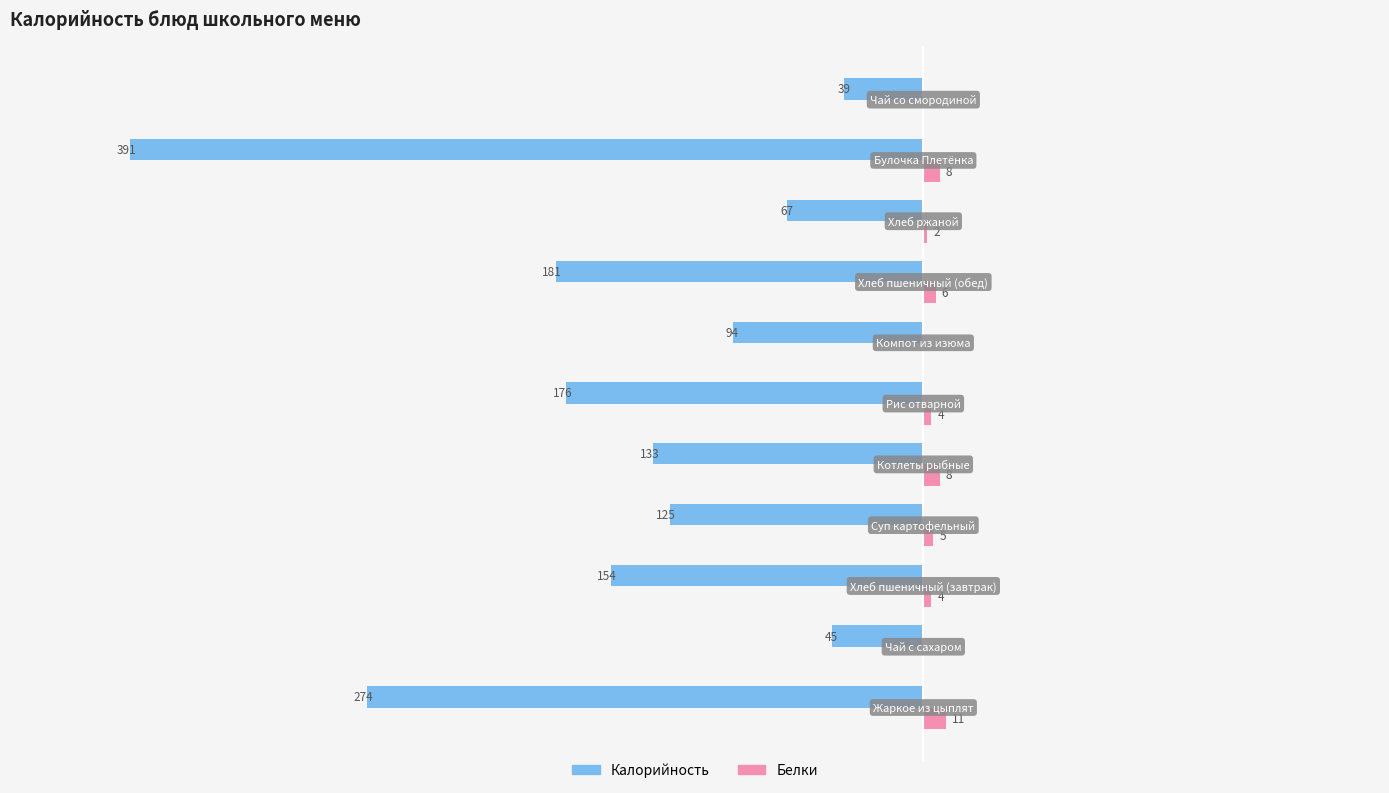

What are all the series names shown in the legend?

Калорийность, Белки